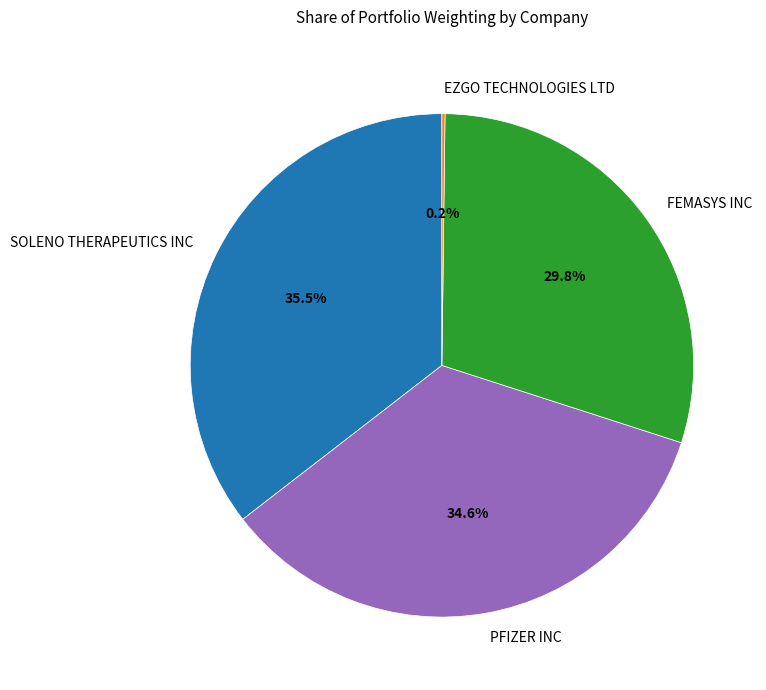

Which slice is the largest?

SOLENO THERAPEUTICS INC